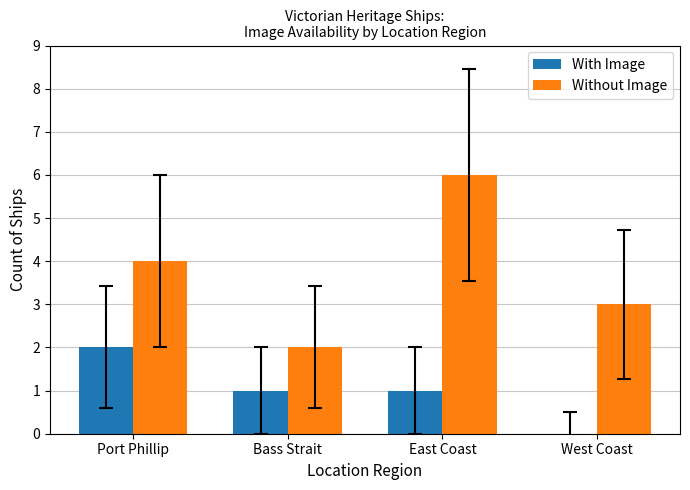

Is the value of With Image at Port Phillip greater than the value of Without Image at East Coast?

No